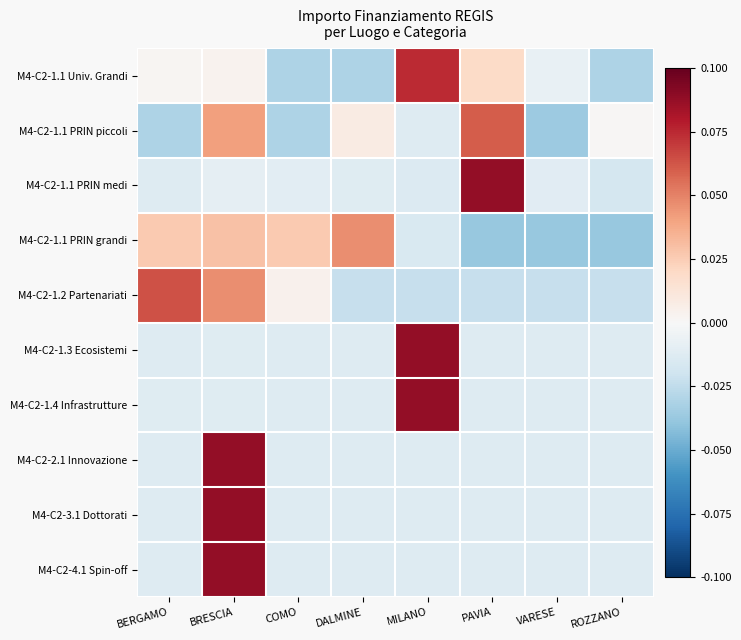

At how many categories does at least one series exceed 0?

7